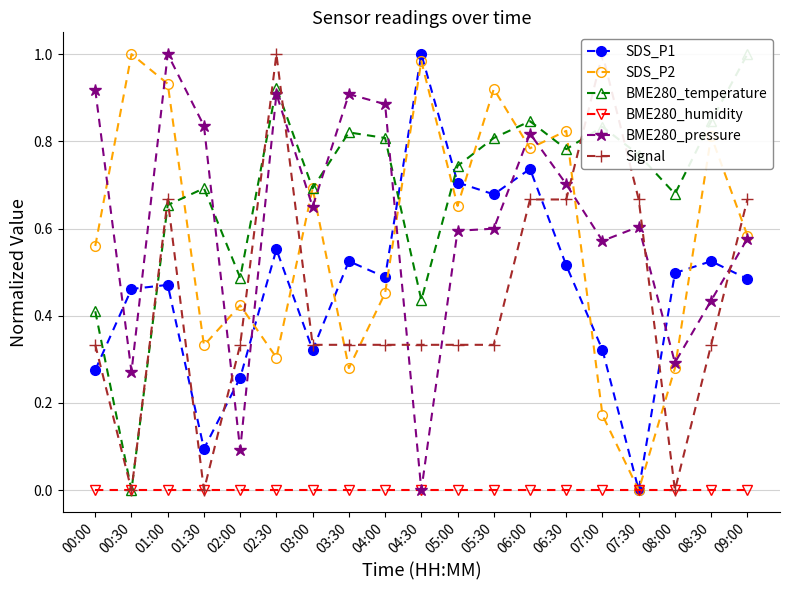

What is the label of the 17th point from the right?

01:00